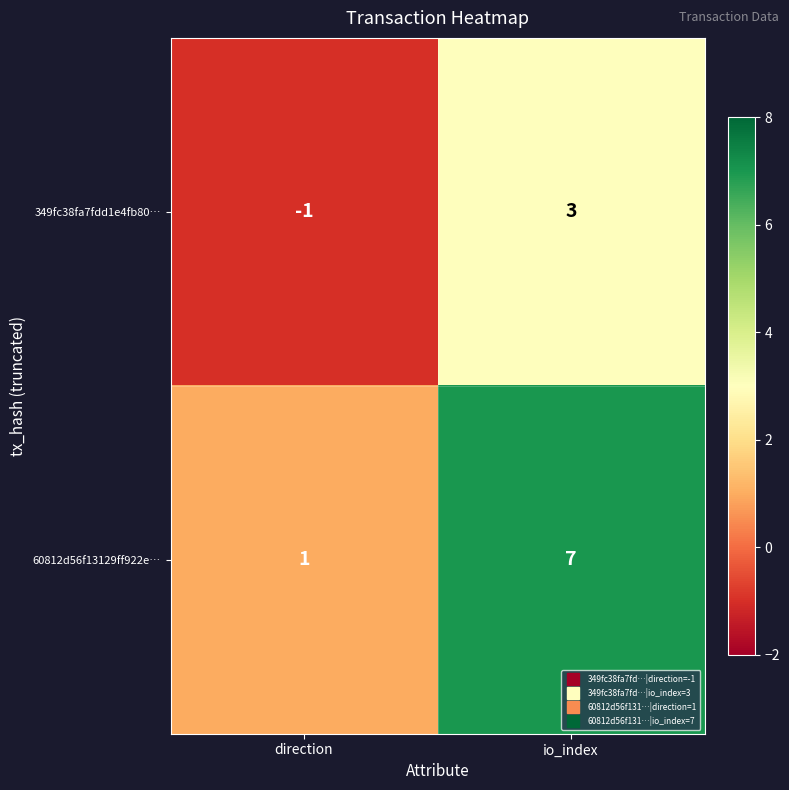

What is the highest value of the 60812d56f13129ff922e… series?

7